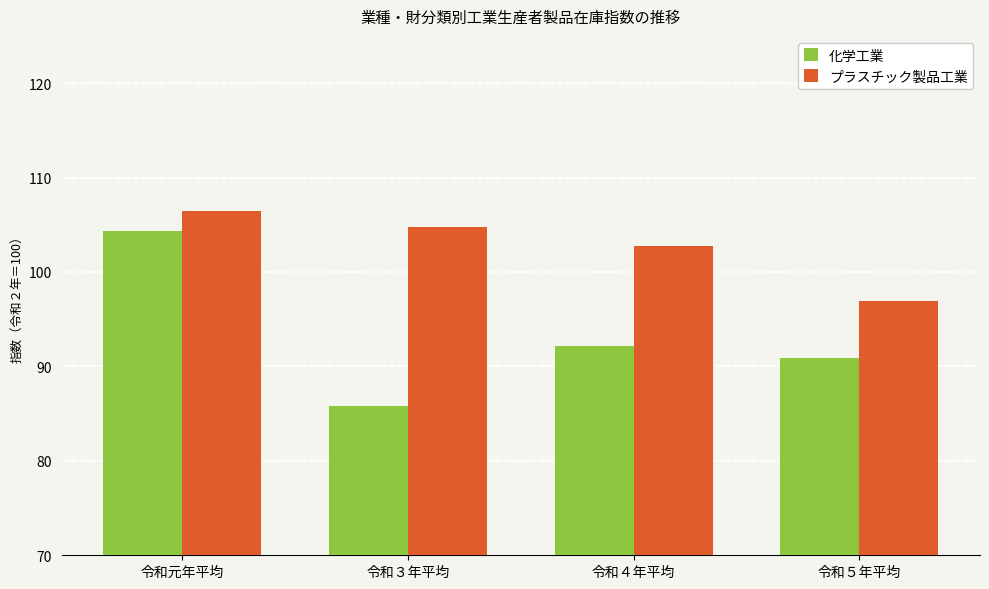

The プラスチック製品工業 series shows 96.9 at 令和５年平均. True or false?

True